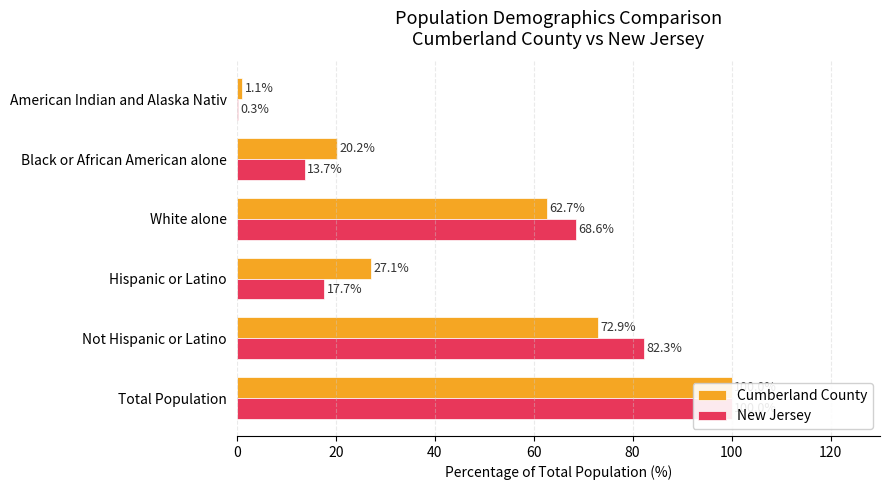

What is the value of the Cumberland County bar at the 1st from the left?

100.0